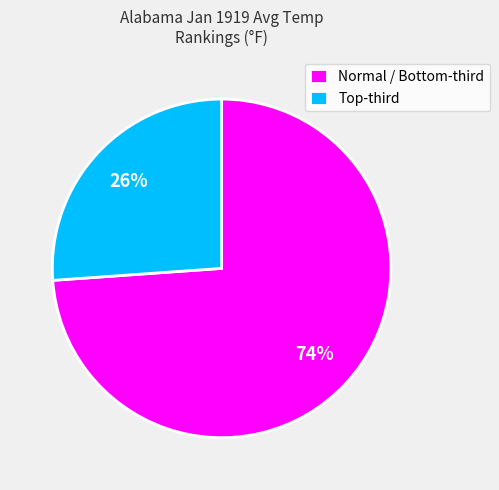

Rank the categories by value from highest to lowest.

Normal / Bottom-third, Top-third